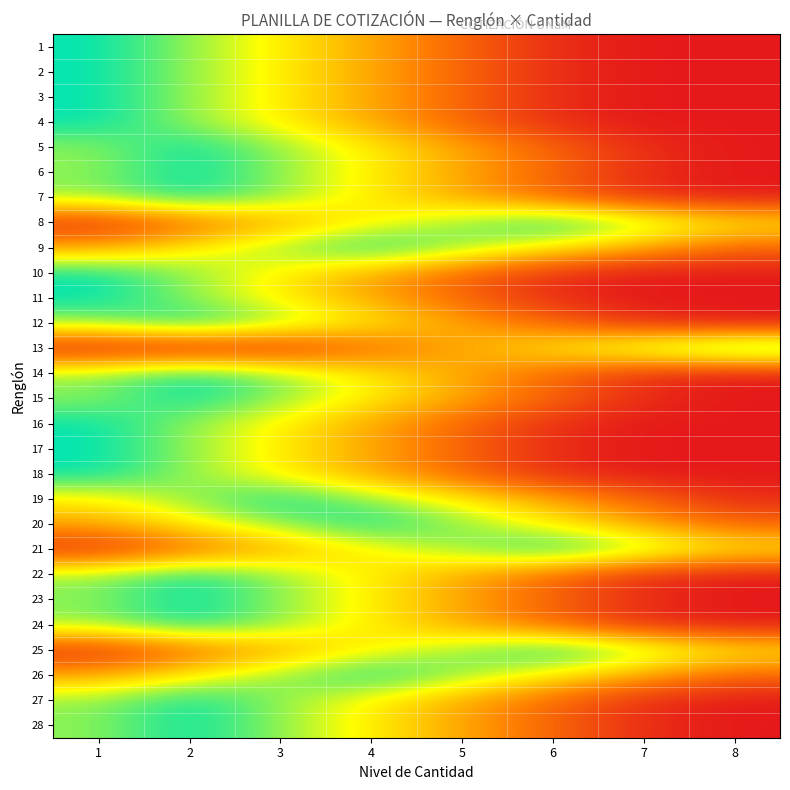

At 5, list the series in order from largest to smallest.

8, 9, 20, 21, 25, 26, 19, 5, 6, 7, 12, 13, 14, 15, 22, 23, 24, 27, 28, 1, 2, 3, 4, 10, 11, 16, 17, 18